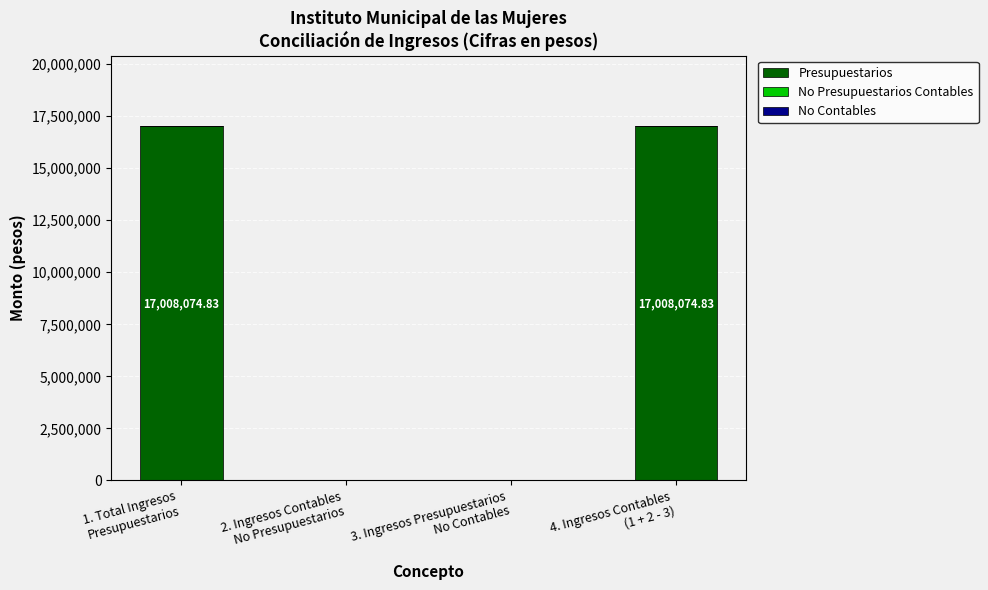

What is the sum of all values?

34016149.7